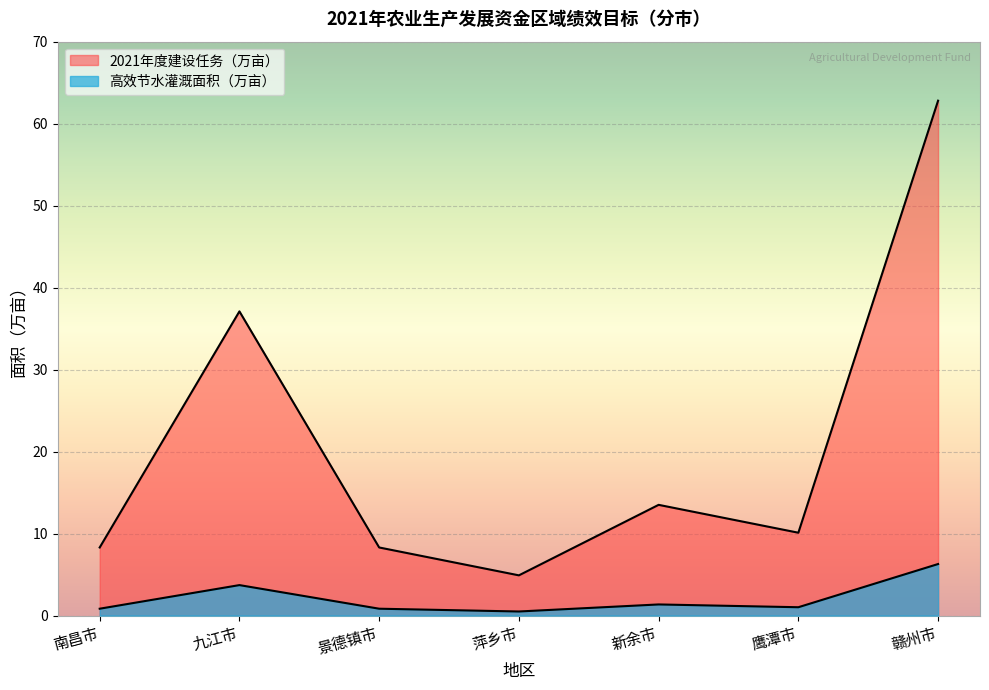

Is it true that 2021年度建设任务（万亩） equals 5.4 at 鹰潭市?

False